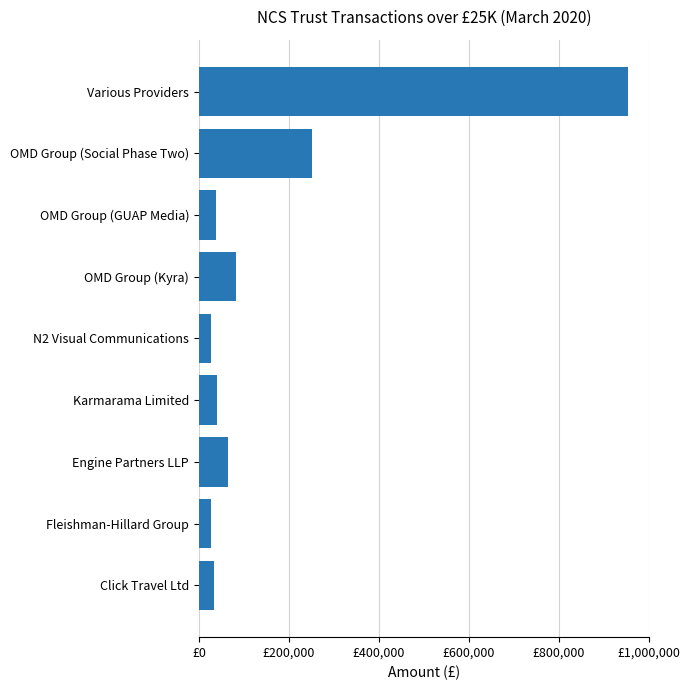

Does the chart contain any negative values?

No